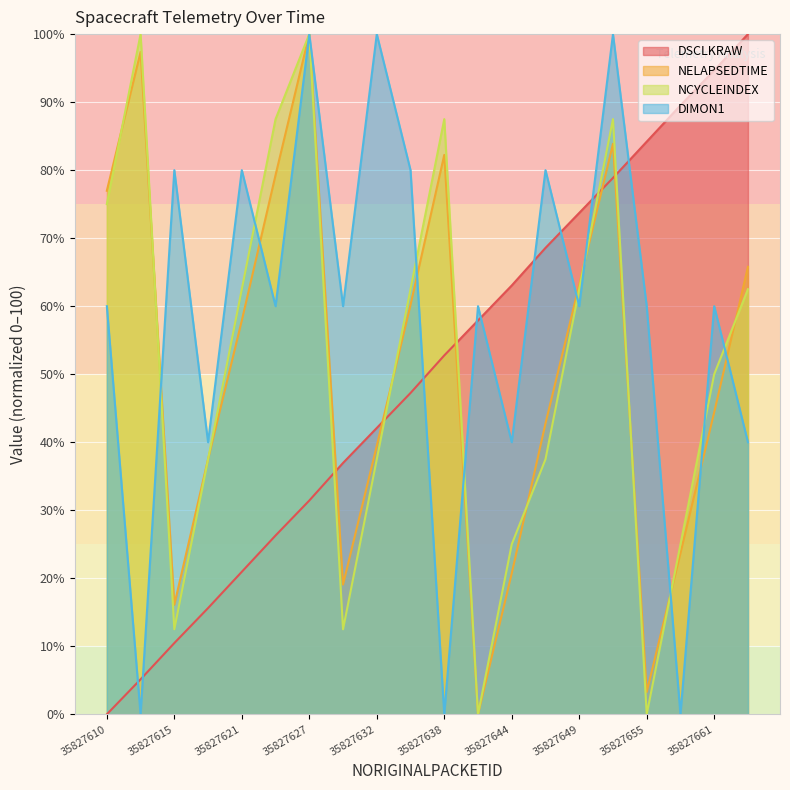

Count the number of categories in the chart.

20